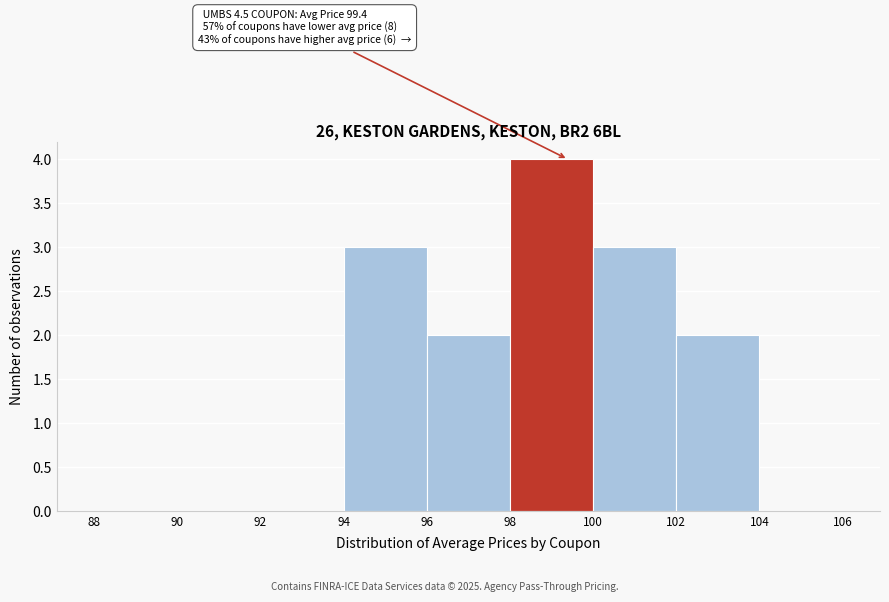

Over which range of the x-axis is the bar tallest?

98 to 100